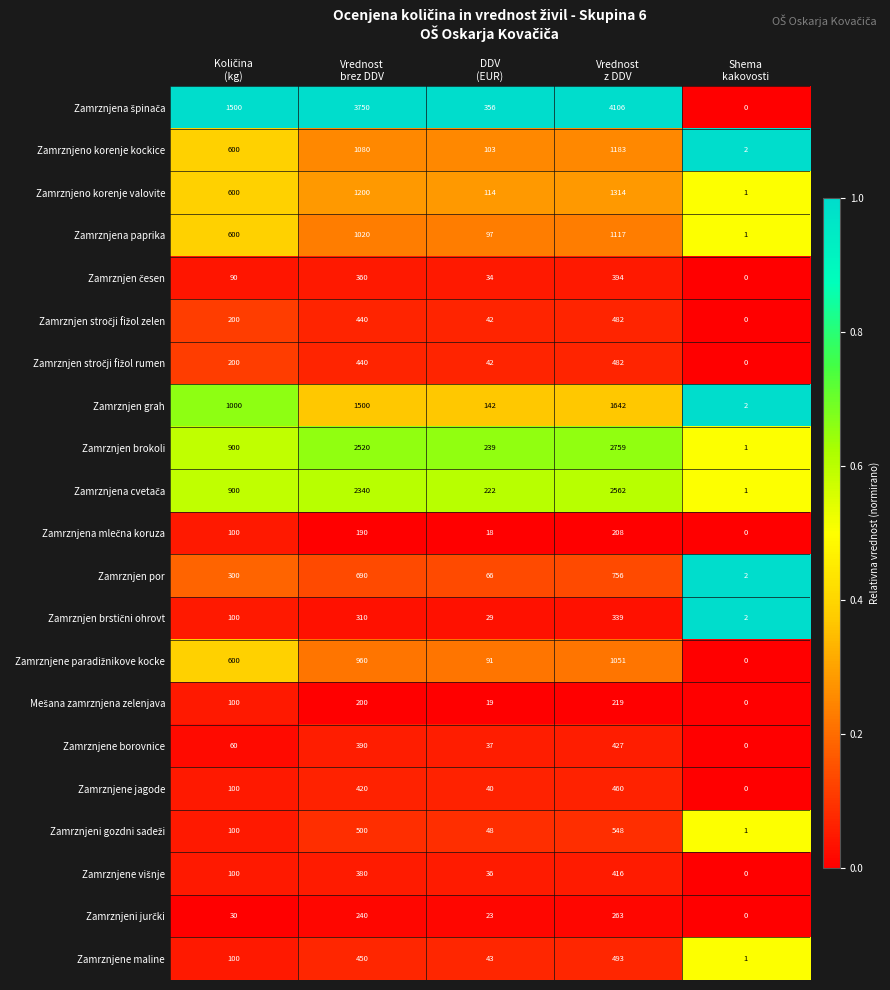

Which category has the highest value across all series?

Vrednost
z DDV